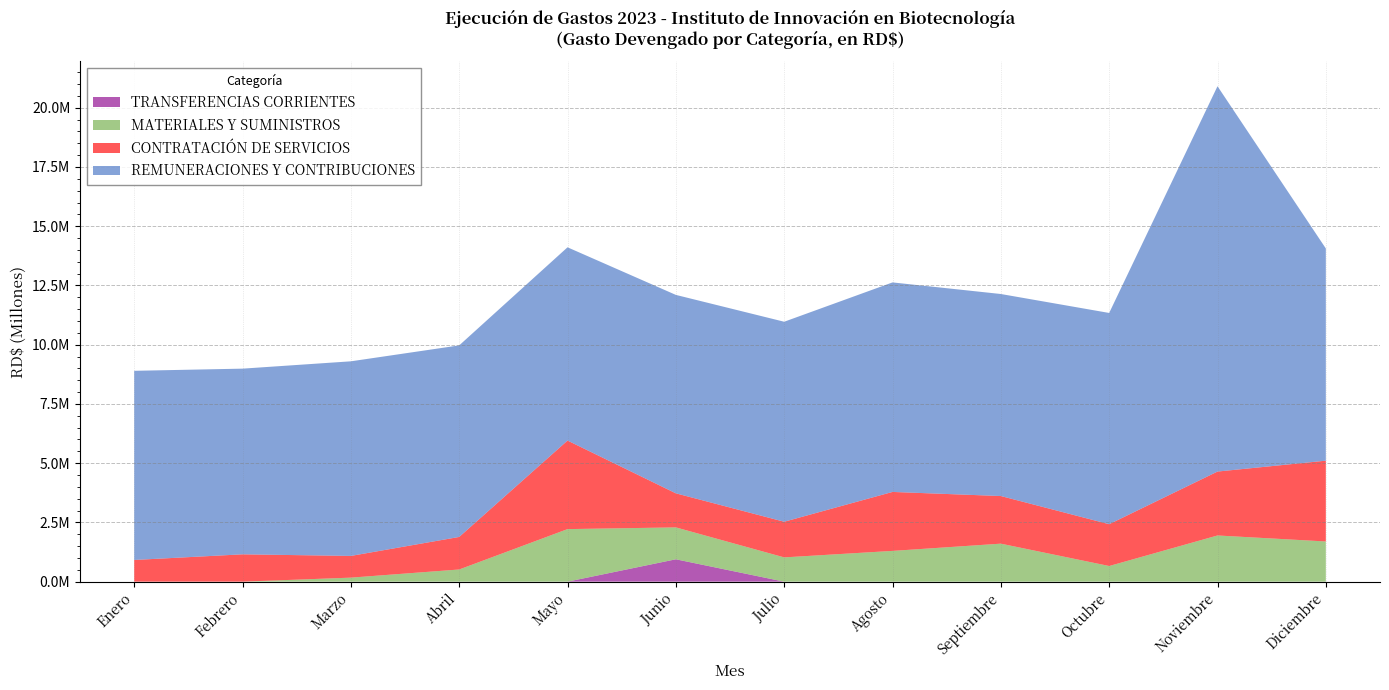

Reading left to right, list all the values displayed in this chart.

REMUNERACIONES Y CONTRIBUCIONES: Enero=7982251.8	Febrero=7835795.9	Marzo=8212427.1	Abril=8083669.4	Mayo=8155377.3	Junio=8373959.2	Julio=8439806.6	Agosto=8841850.6	Septiembre=8525443.5	Octubre=8914408.6	Noviembre=16260419.8	Diciembre=8954775.4
CONTRATACIÓN DE SERVICIOS: Enero=915655.3	Febrero=1153575.5	Marzo=916453.3	Abril=1373349.9	Mayo=3736689.0	Junio=1437053.6	Julio=1504417.9	Agosto=2488422.3	Septiembre=2009764.9	Octubre=1764678.7	Noviembre=2697333.8	Diciembre=3409358.2
MATERIALES Y SUMINISTROS: Enero=0.0	Febrero=0.0	Marzo=169868.5	Abril=513972.0	Mayo=2218002.6	Junio=1346347.4	Julio=1024674.7	Agosto=1298282.8	Septiembre=1603864.5	Octubre=660583.4	Noviembre=1949256.2	Diciembre=1696285.6
TRANSFERENCIAS CORRIENTES: Enero=0.0	Febrero=0.0	Marzo=0.0	Abril=0.0	Mayo=0.0	Junio=944204.8	Julio=0.0	Agosto=0.0	Septiembre=0.0	Octubre=0.0	Noviembre=0.0	Diciembre=0.0